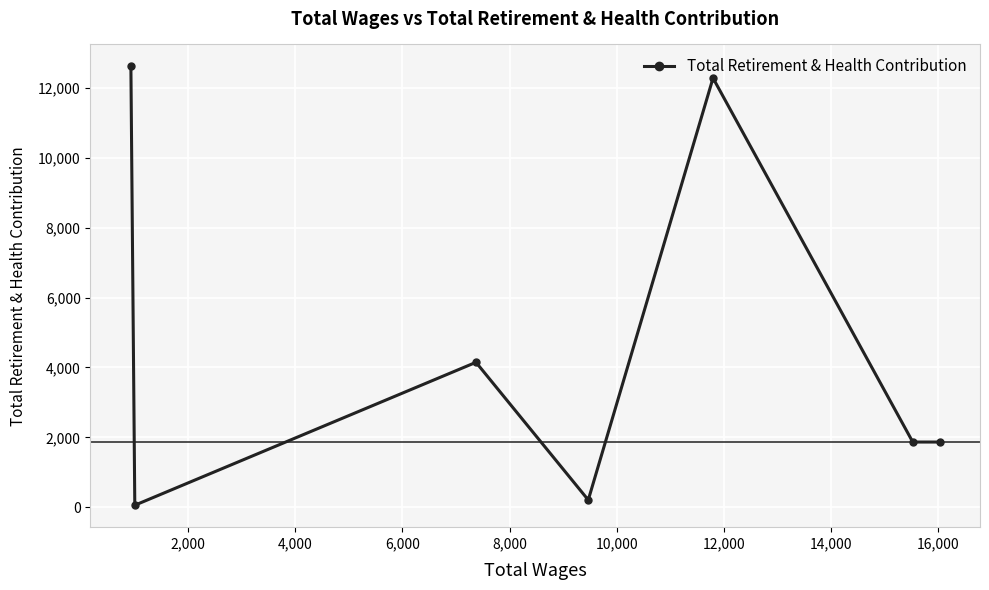

What is the average value?

4720